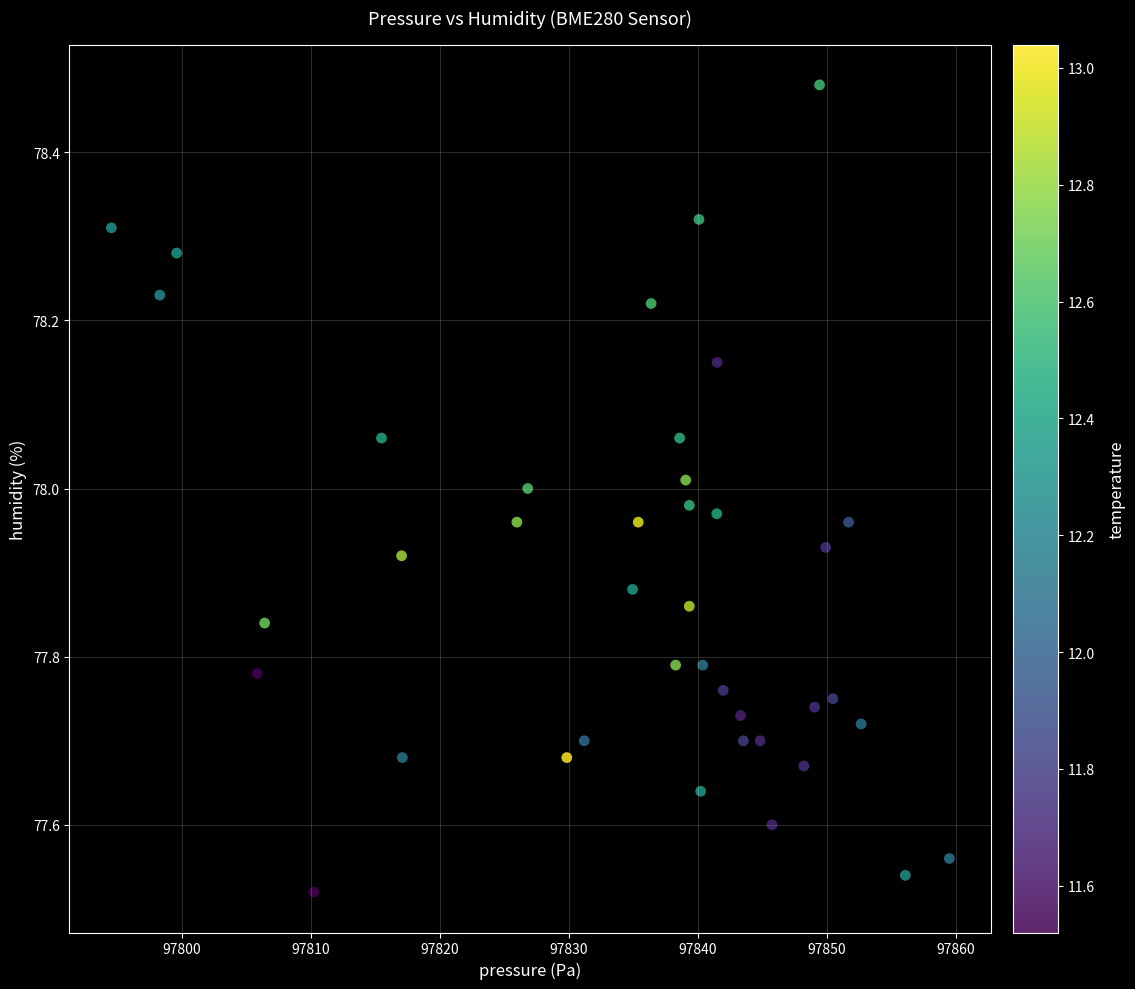

What is the range of Y values (max minus min)?

1.0